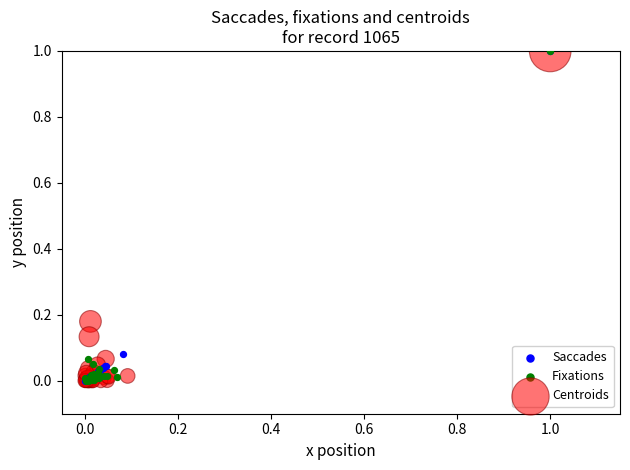

What are all the series names shown in the legend?

Saccades, Fixations, Centroids